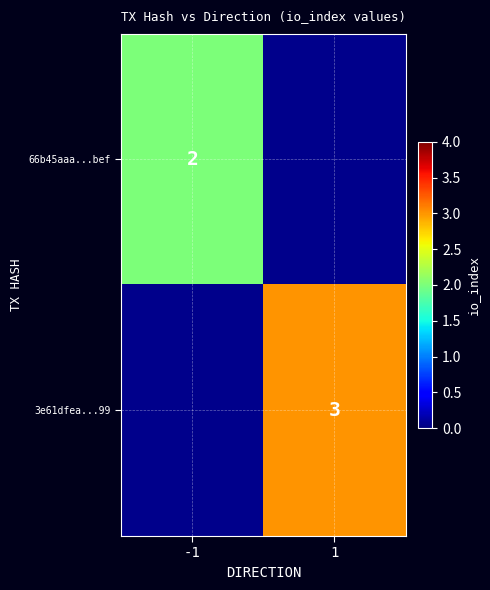

The value of 3e61dfea...99 at 1 is 4. True or false?

False